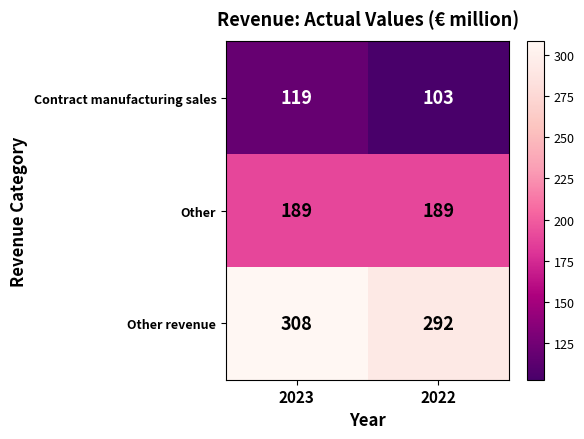

What is the total value across all series at 2023?

616